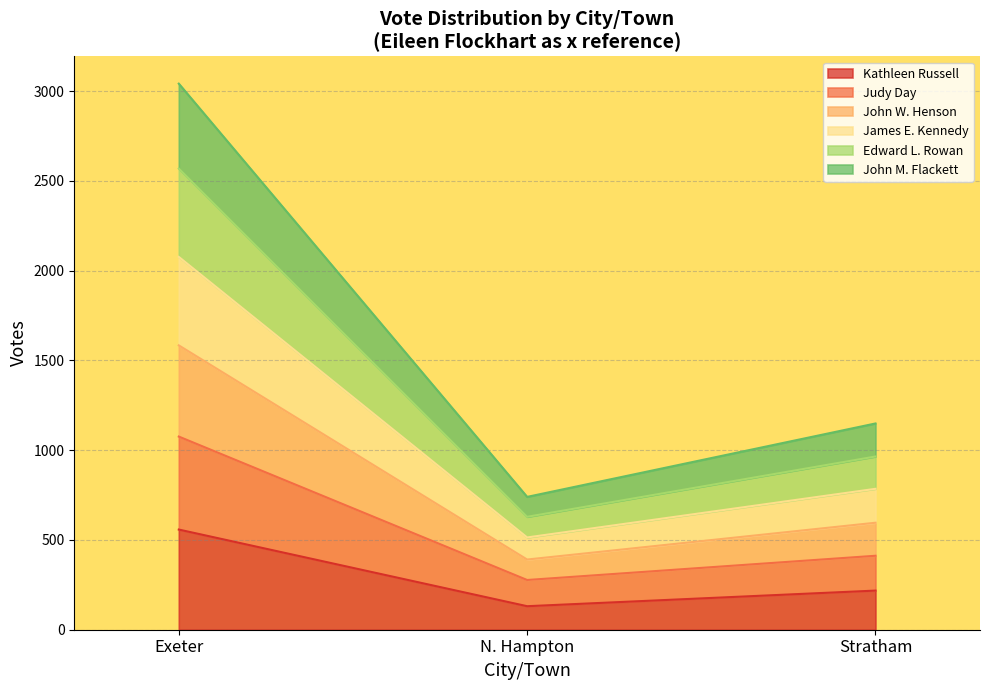

Which category has the lowest value in the Kathleen Russell series?

N. Hampton